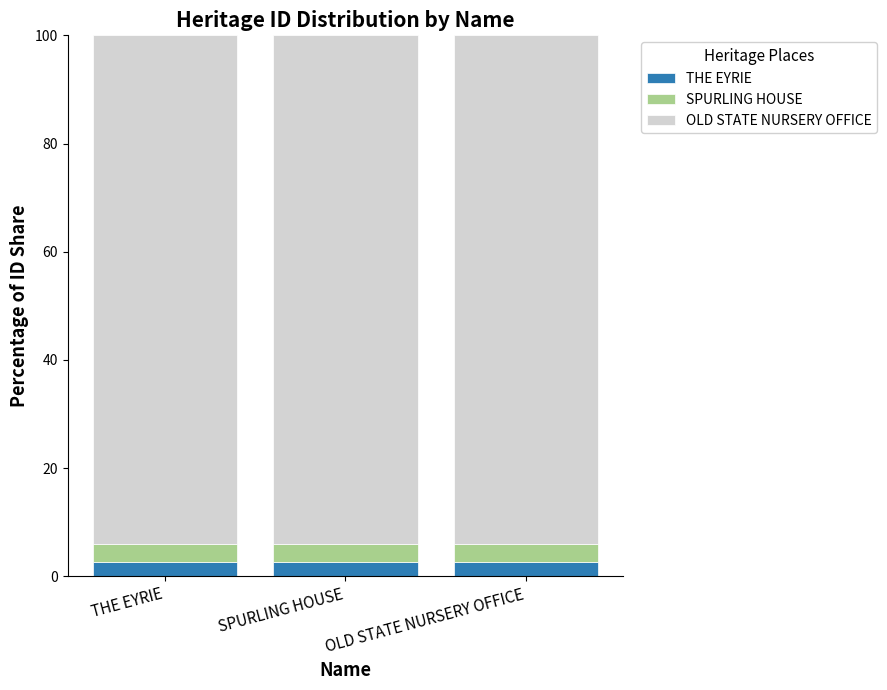

What is the lowest value of the THE EYRIE series?

2.7